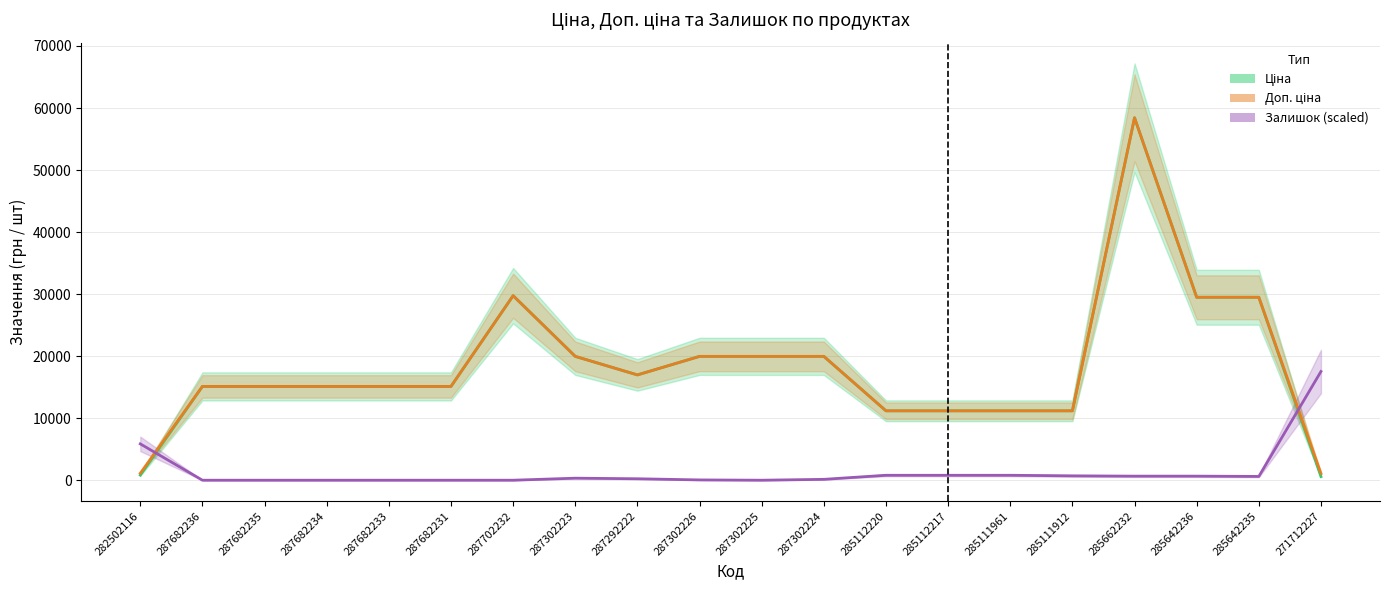

What is the label of the 8th point from the right?

285112220